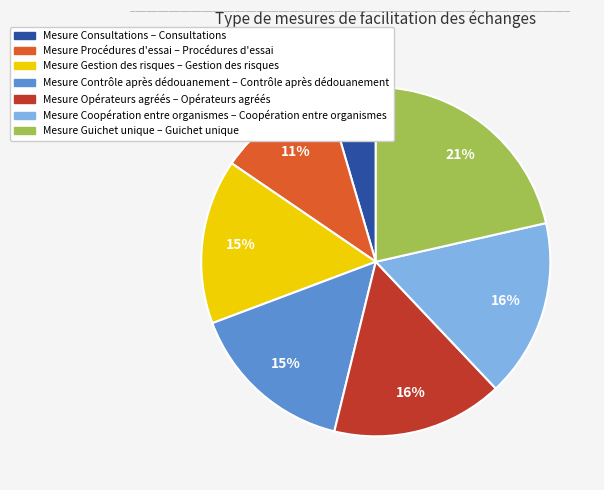

To the nearest percent, what is the average slice percentage?

14%